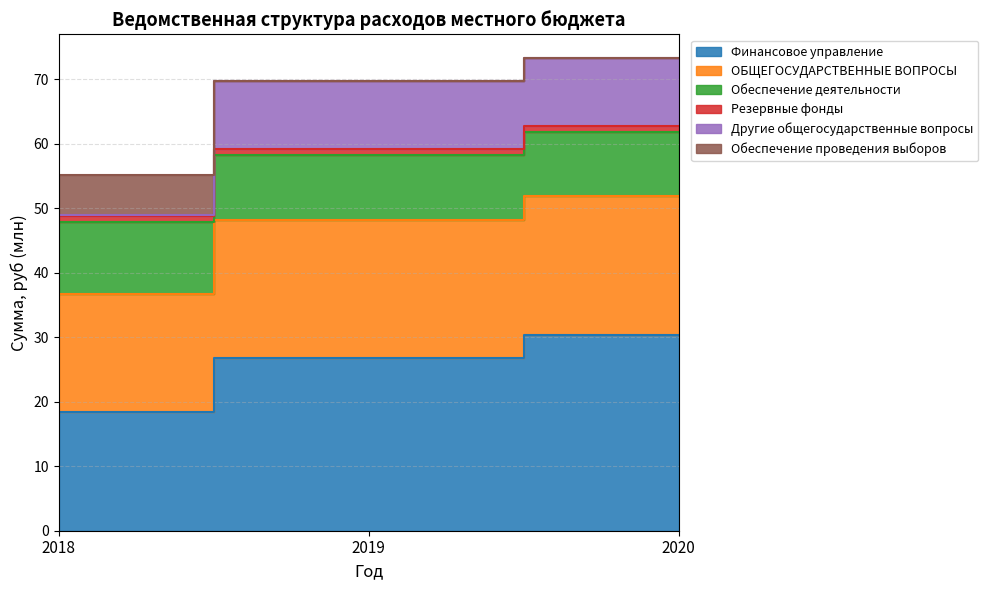

At which category is the sum across all series the highest?

2020